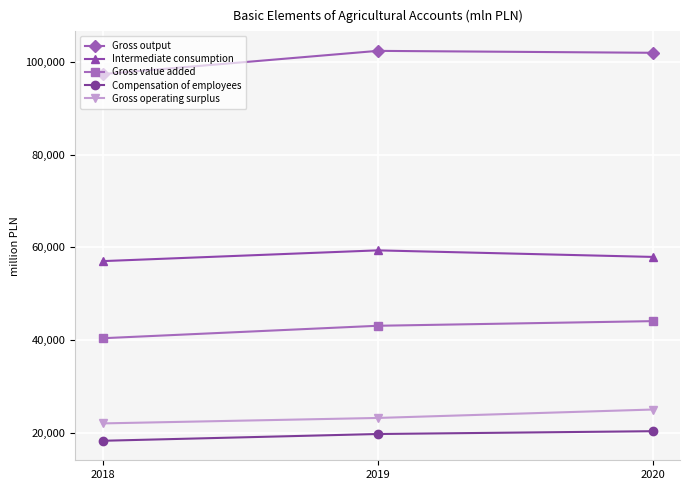

At which label does Gross output reach its minimum?

2018